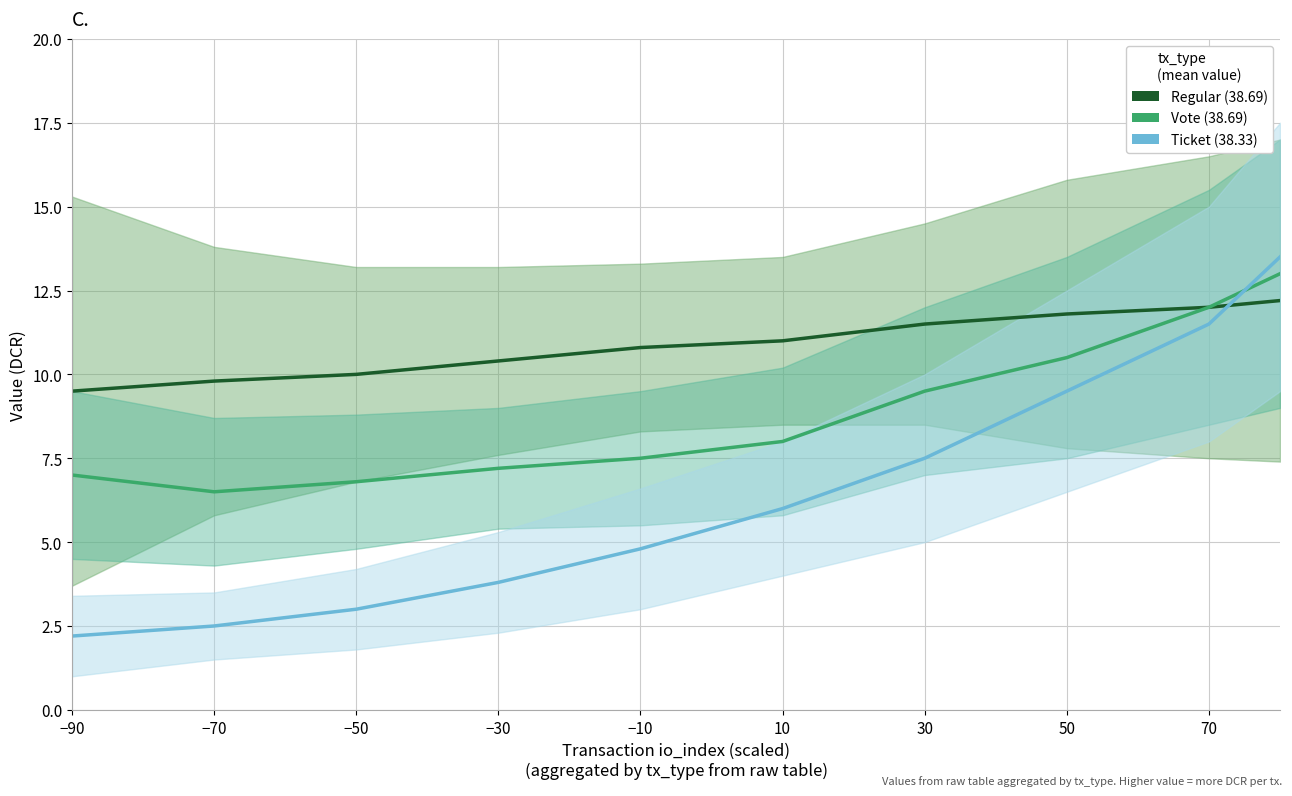

What is the label of the 4th point from the left?

−30